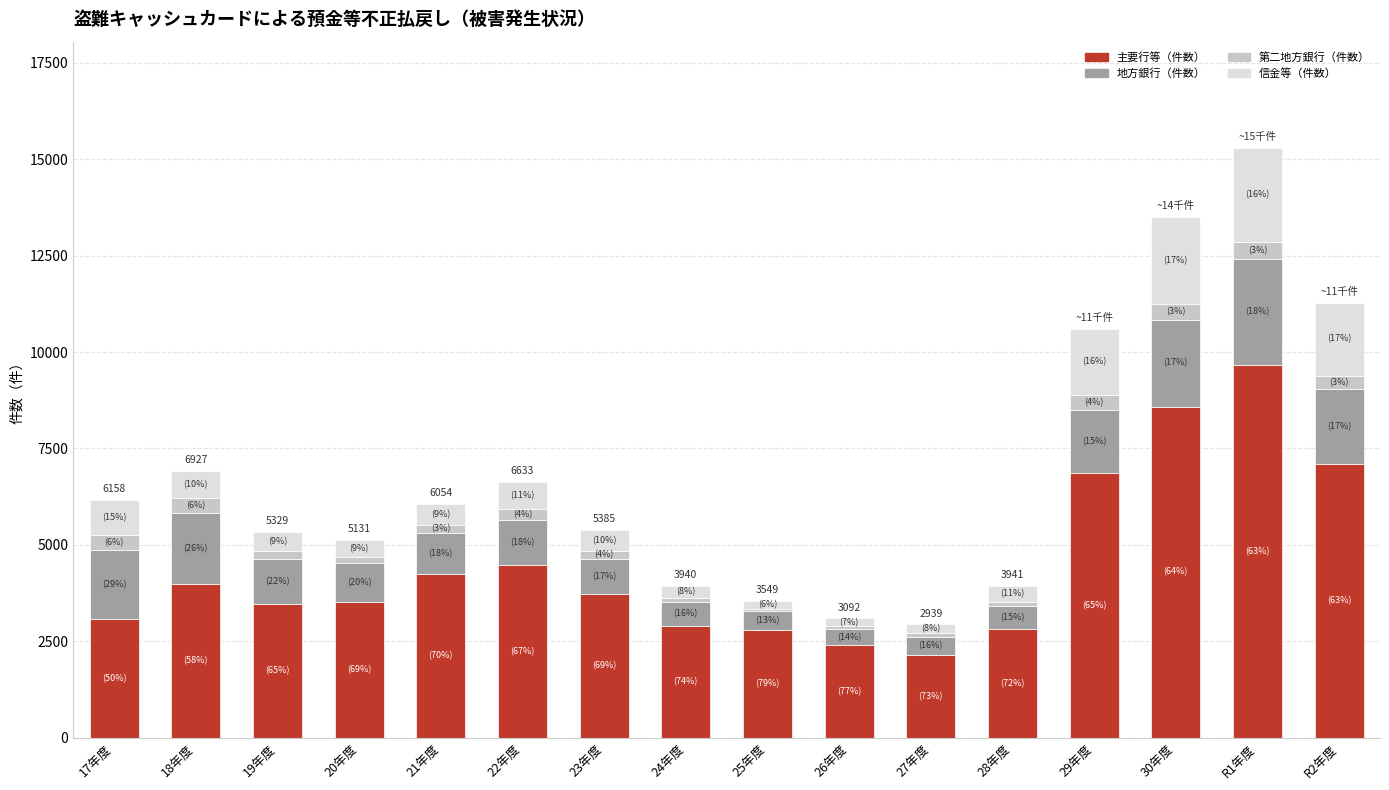

At which category is the sum across all series the highest?

R1年度